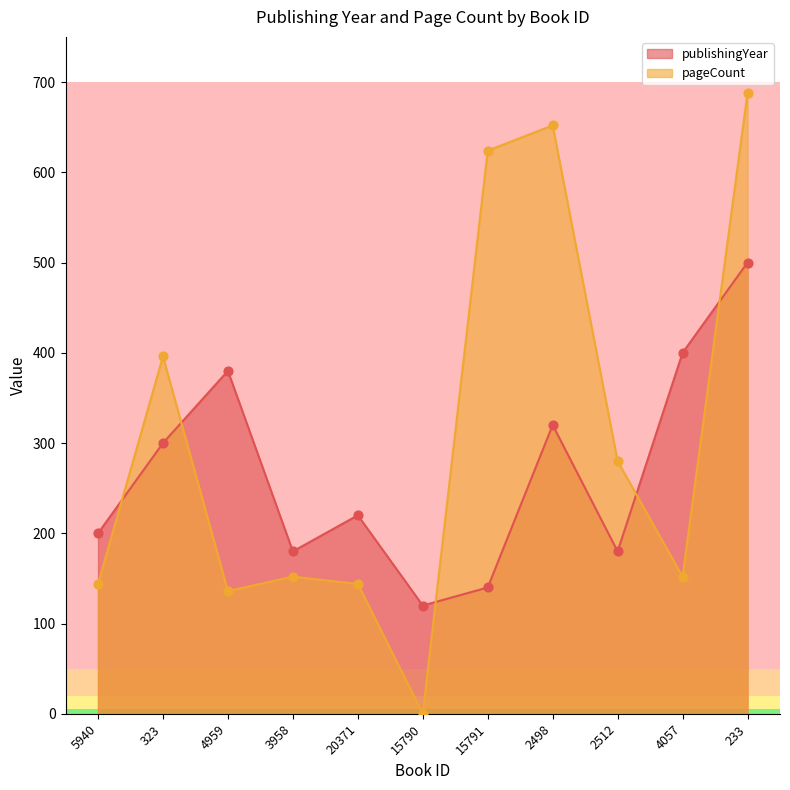

Which series has the widest spread of Y values?

pageCount